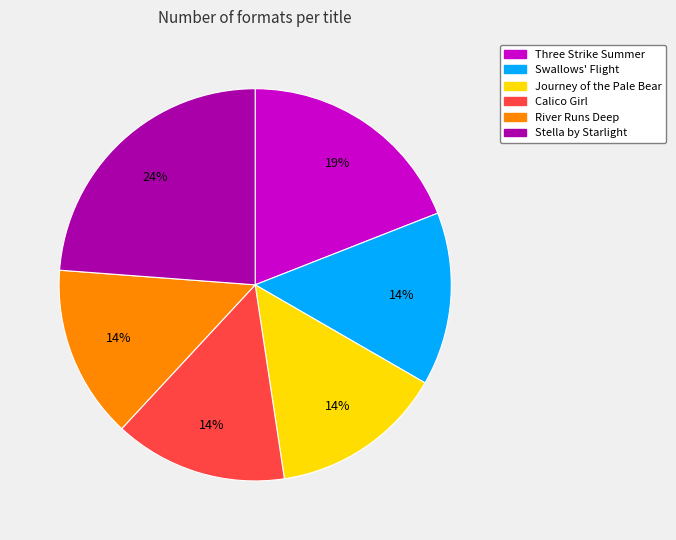

True or false: Swallows' Flight accounts for 14% of the total.

True